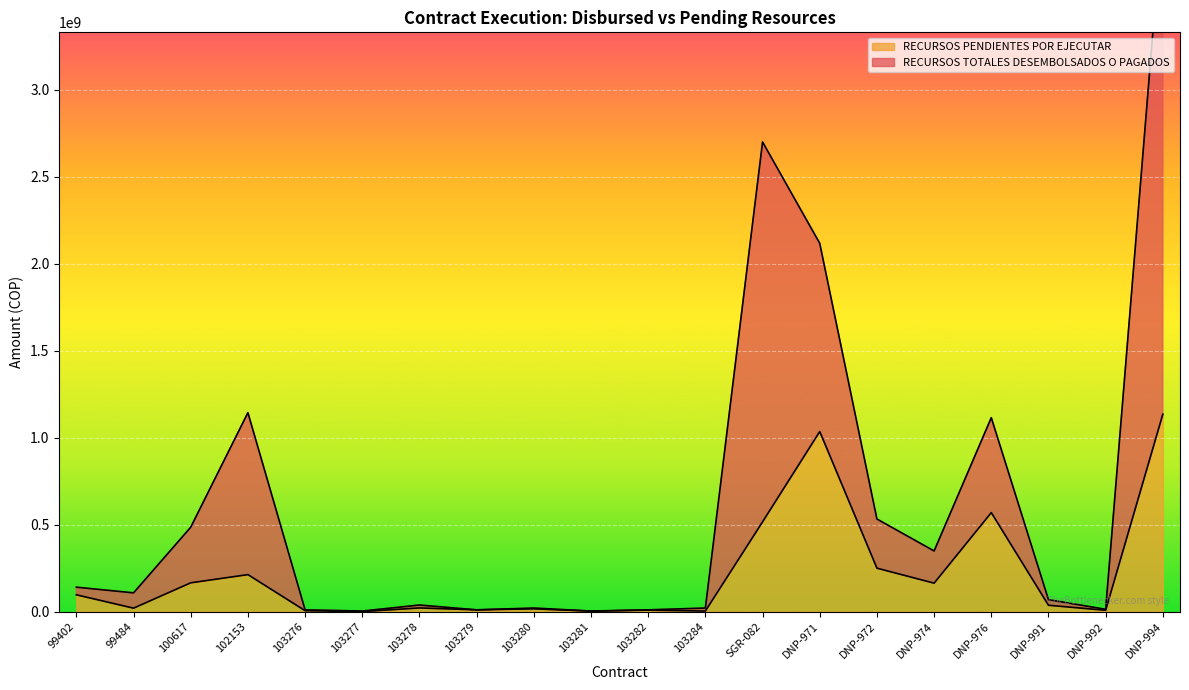

Rank the series by their maximum value, from lowest to highest.

RECURSOS PENDIENTES POR EJECUTAR, RECURSOS TOTALES DESEMBOLSADOS O PAGADOS